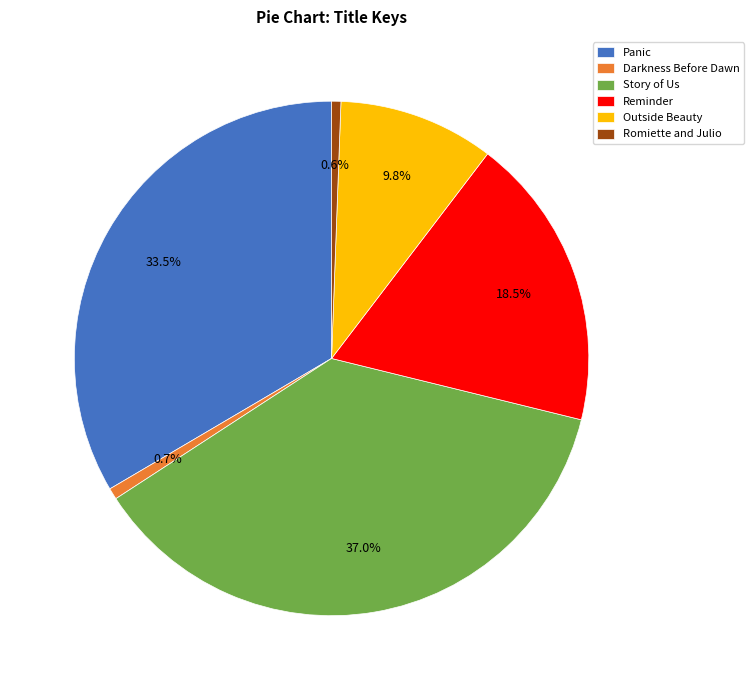

What is the largest slice in the pie chart?

Story of Us